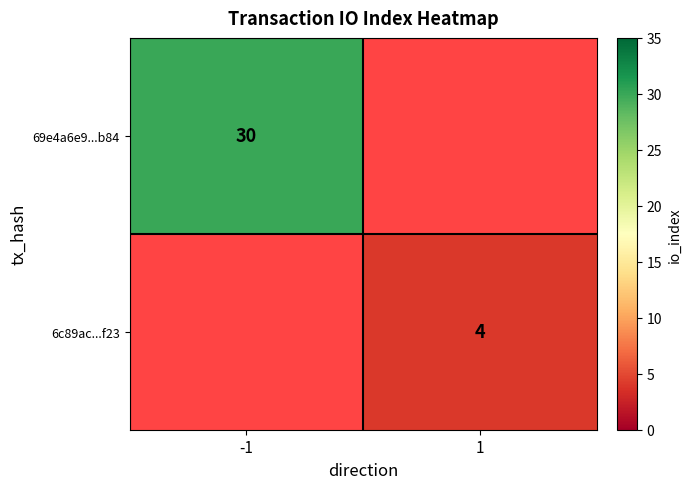

Is it true that 6c89ac...f23 equals 6.8 at 1?

False